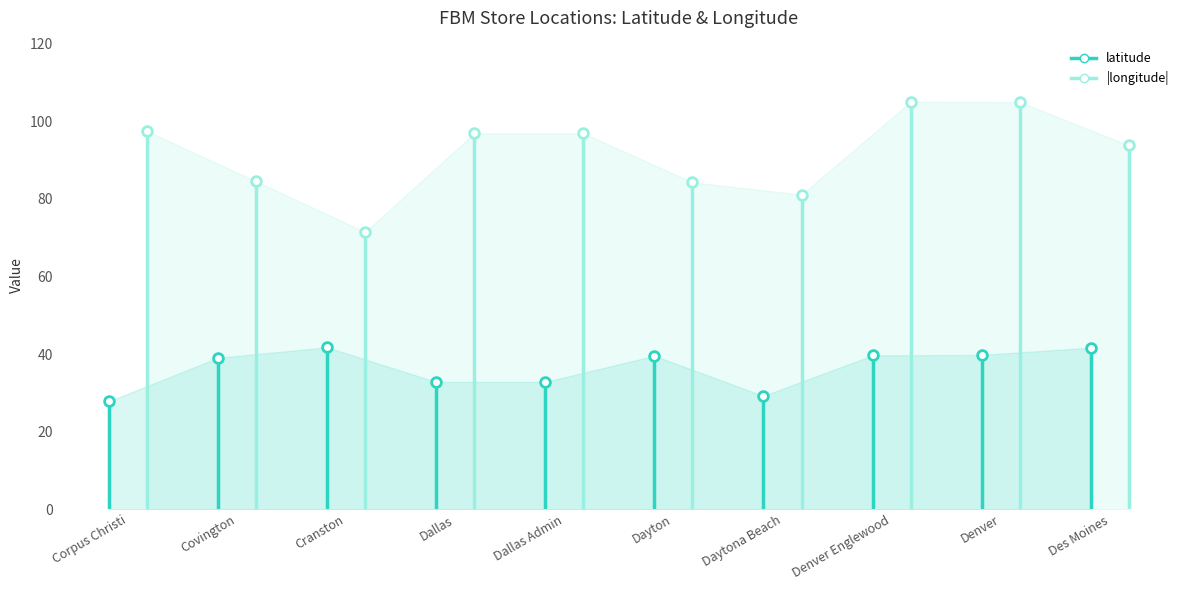

True or false: longitude has a value of -49.3 at Covington.

False